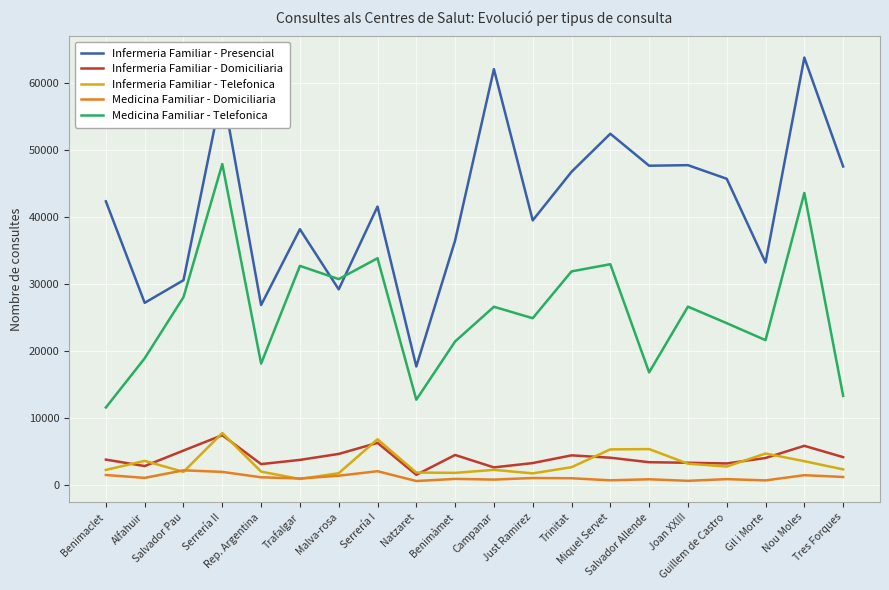

Which series has the widest spread of values?

Infermeria Familiar - Presencial